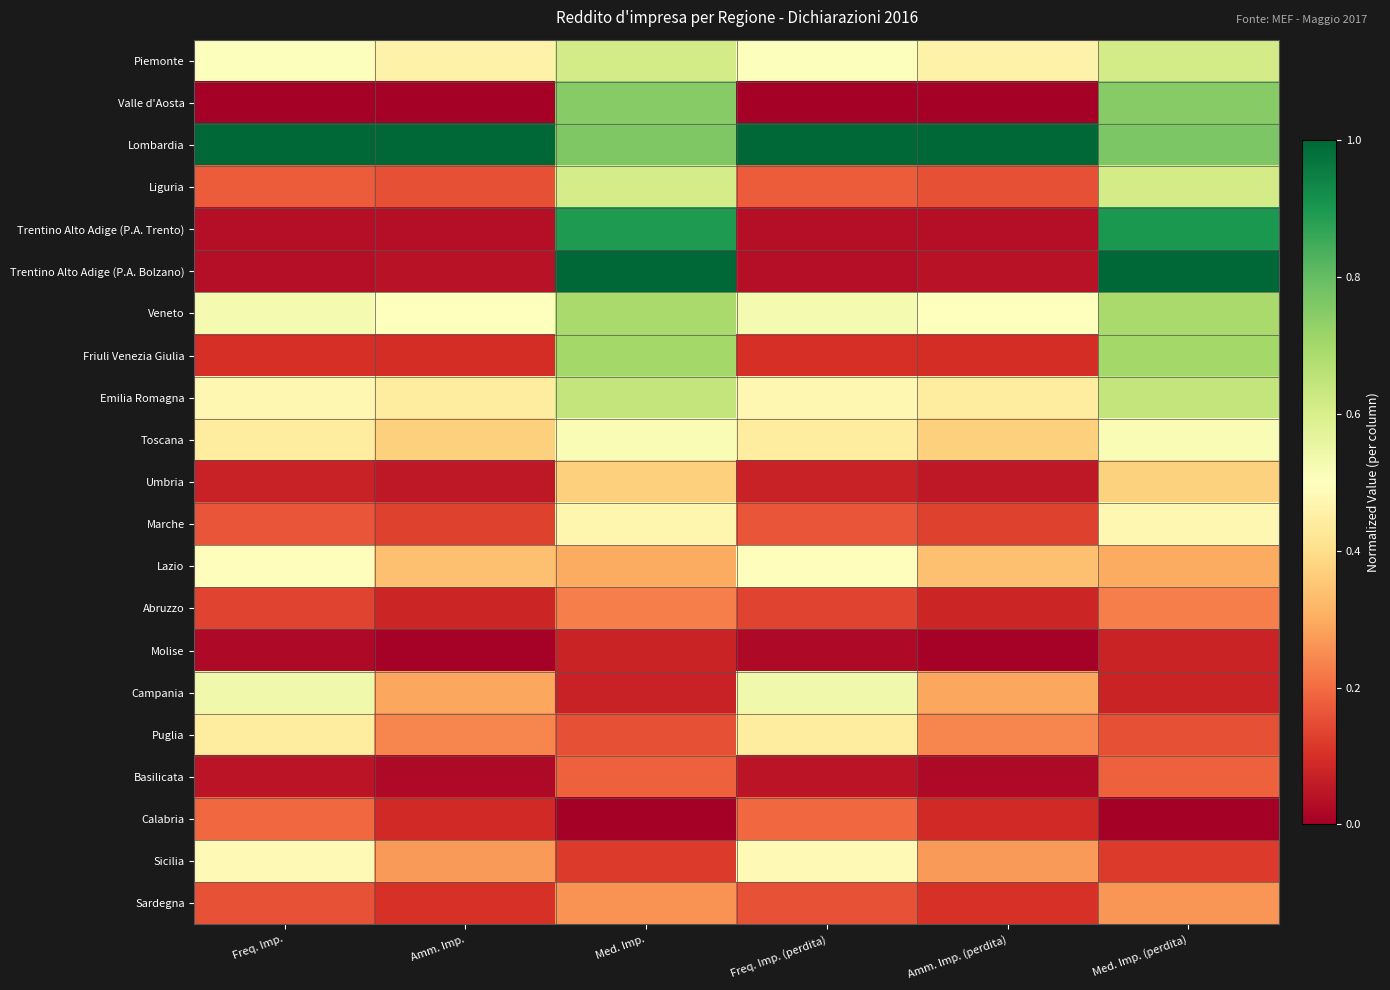

At how many categories does at least one series exceed 0?

6